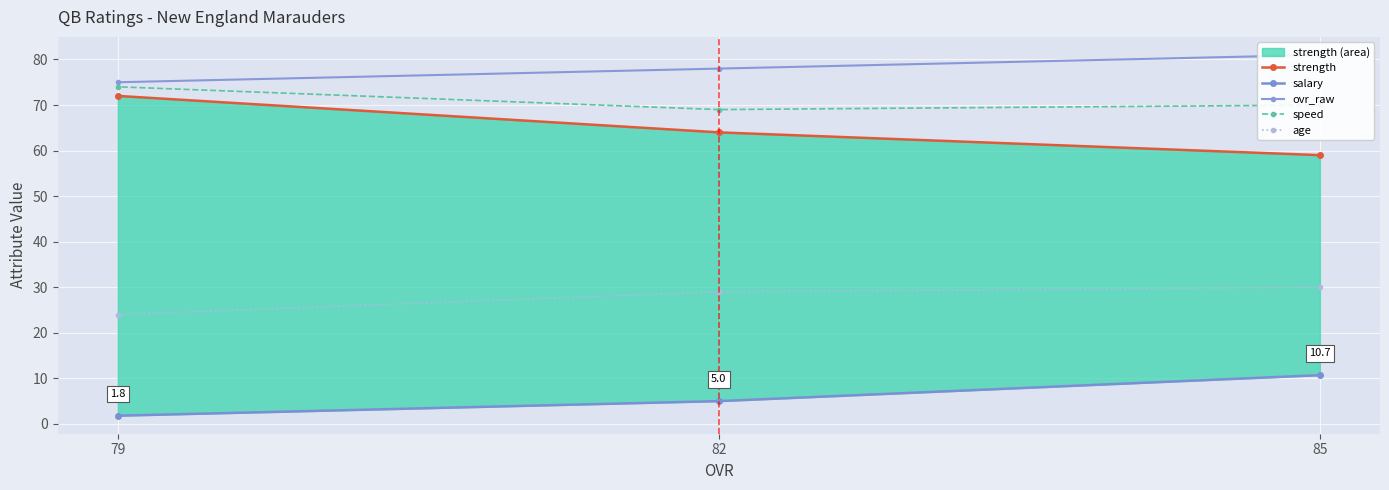

What is the average value of the age series?

27.7